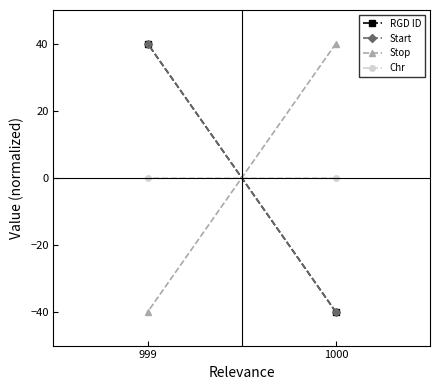

What is the difference between the RGD ID values at 1000 and 999?

80